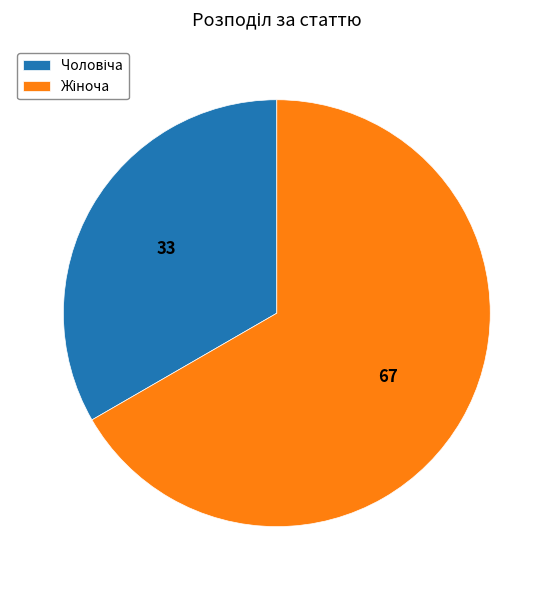

Is there a majority slice in this chart?

Yes